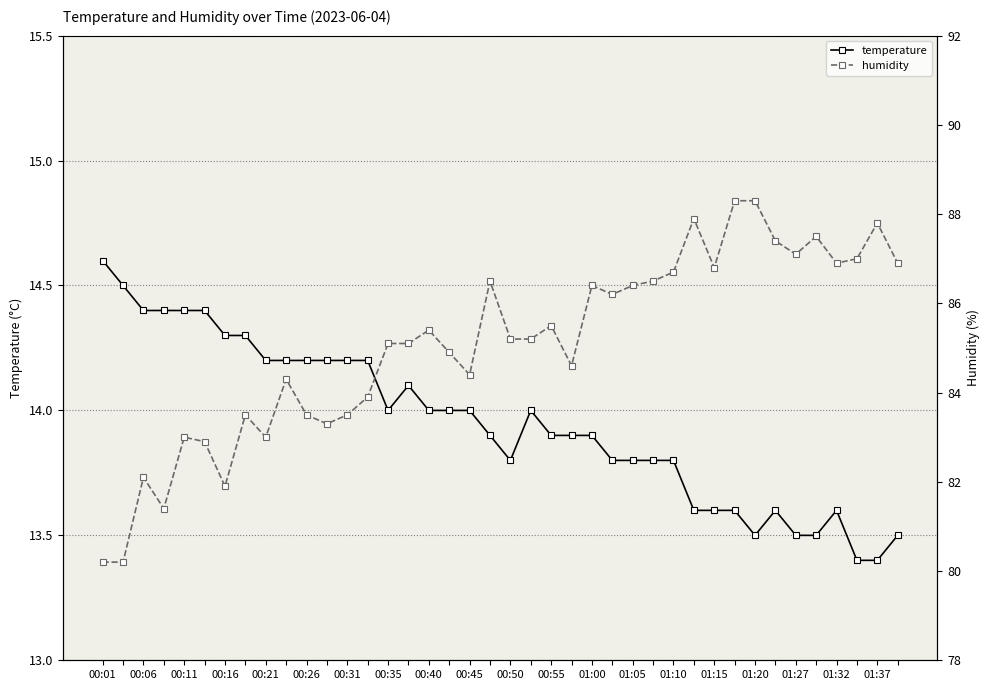

What is the value of the humidity point at the 40th from the left?

86.9